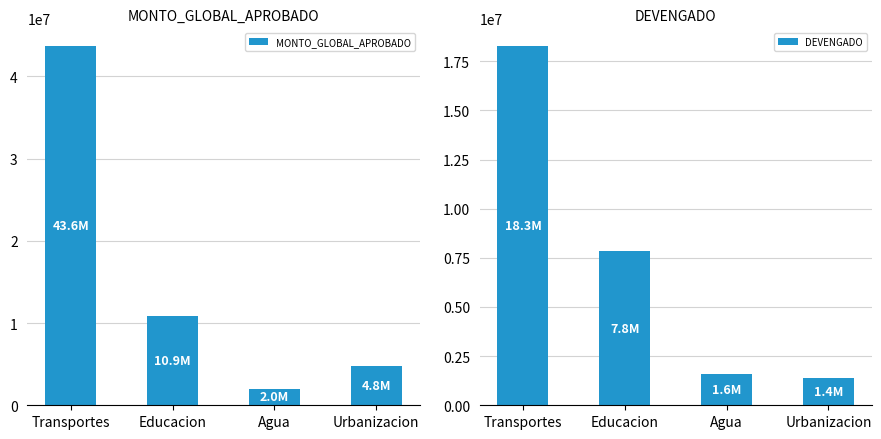

Reading left to right, what are all the values shown in this chart?

MONTO_GLOBAL_APROBADO: 43641921.3	10882508.6	2038855.7	4814000.0
DEVENGADO: 18263938.1	7843834.9	1594461.2	1408501.4